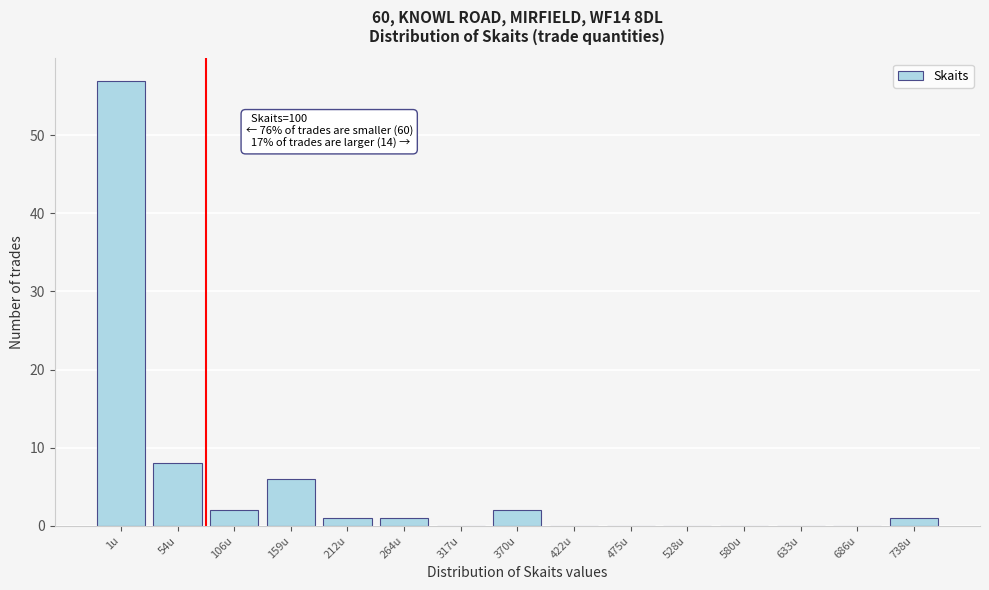

Reading left to right, transcribe all the data shown in this chart.

1u=57	54u=8	106u=2	159u=6	212u=1	264u=1	317u=0	370u=2	422u=0	475u=0	528u=0	580u=0	633u=0	686u=0	738u=1